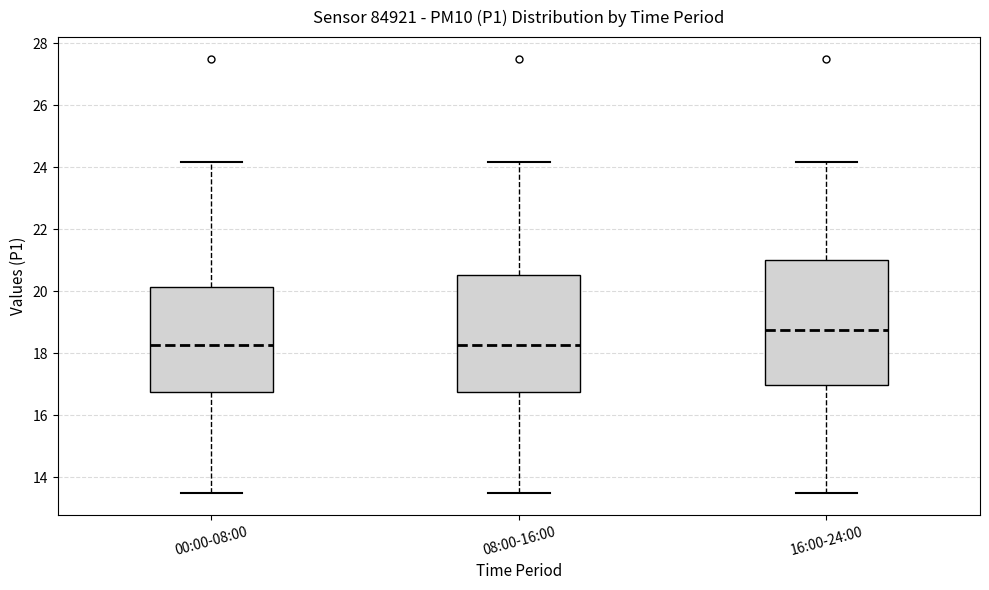

Which box is the tallest, from its lower edge to its upper edge?

16:00-24:00